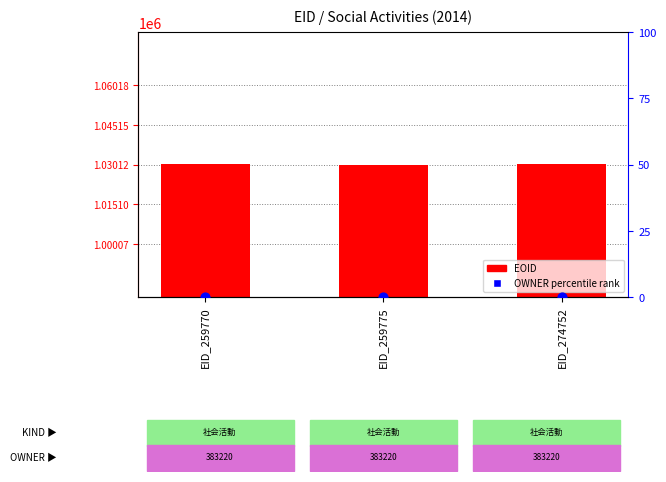

Is the value of EOID at EID_259775 greater than the value of OWNER (percentile) at EID_259770?

Yes